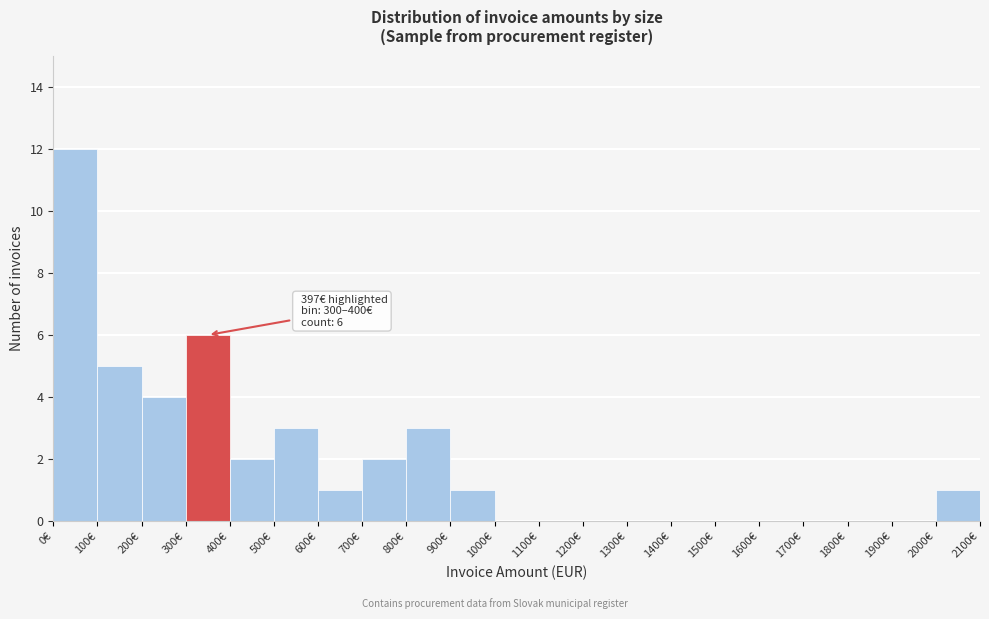

Which range on the x-axis has the tallest bar?

0 to 100